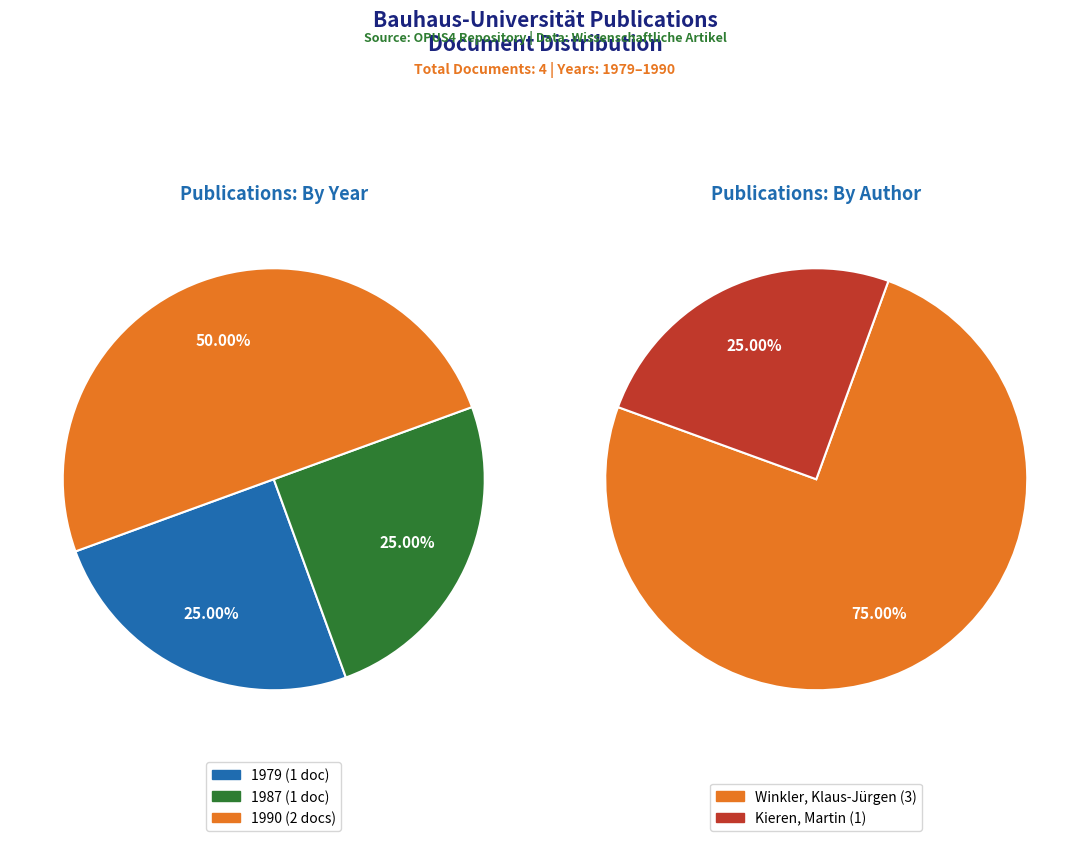

Is there any slice that represents more than half of the pie?

No